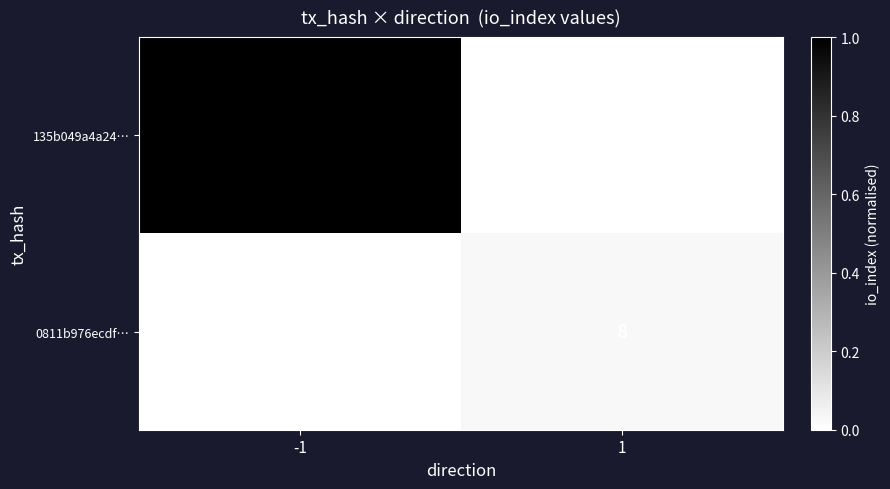

List the labels in order of 0811b976ecdf… value, smallest first.

-1, 1